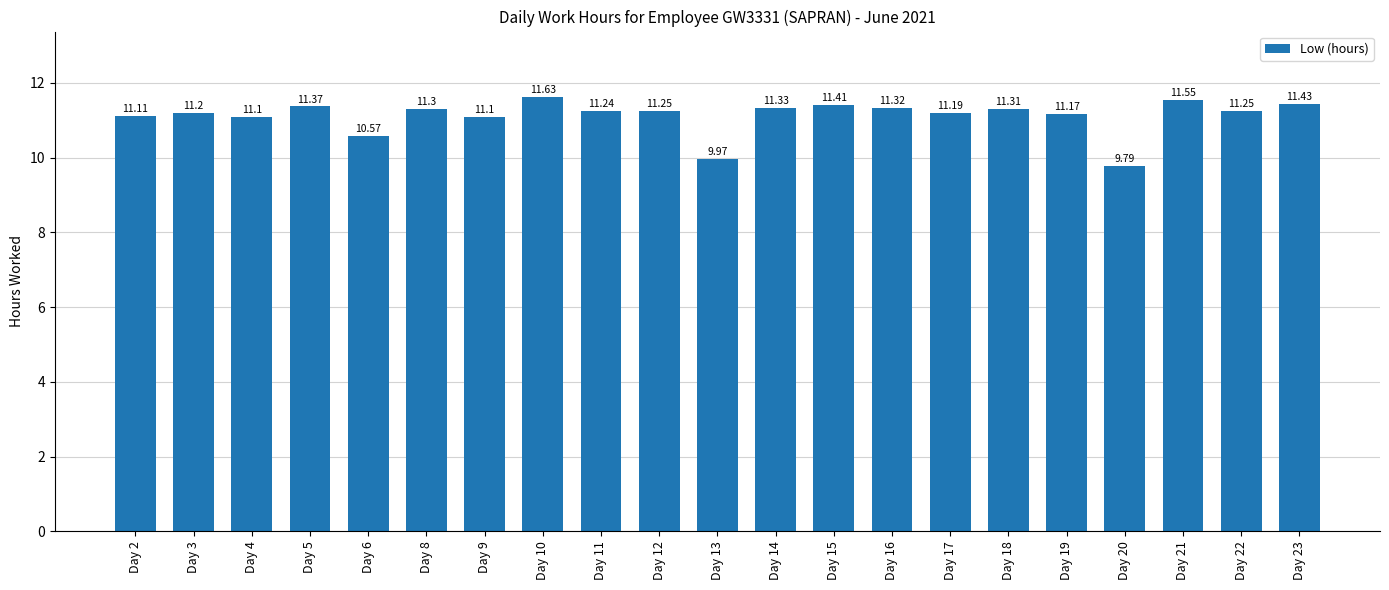

What is the sum of the values at Day 19 and Day 16?

22.5